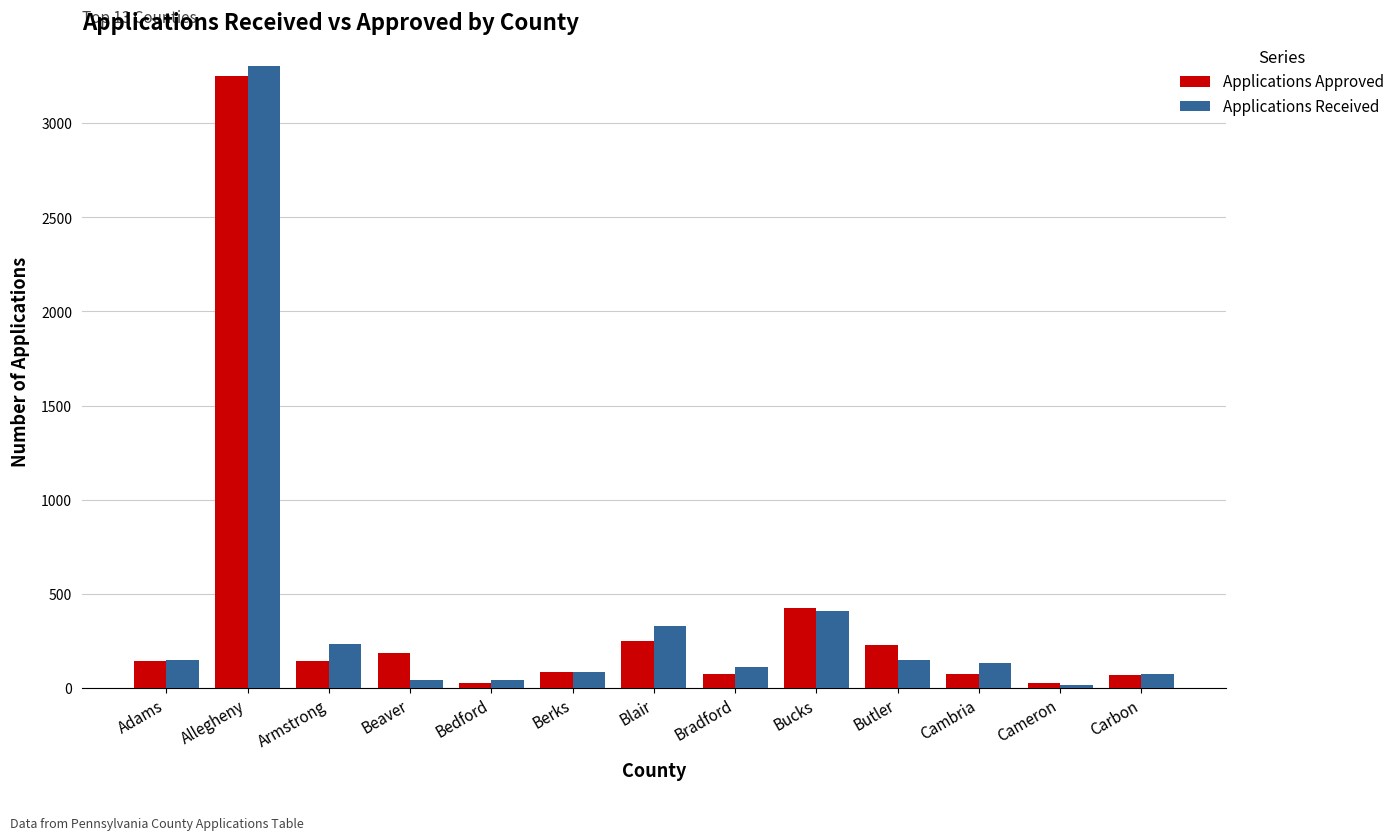

Which series has the largest range (max minus min)?

Applications Received